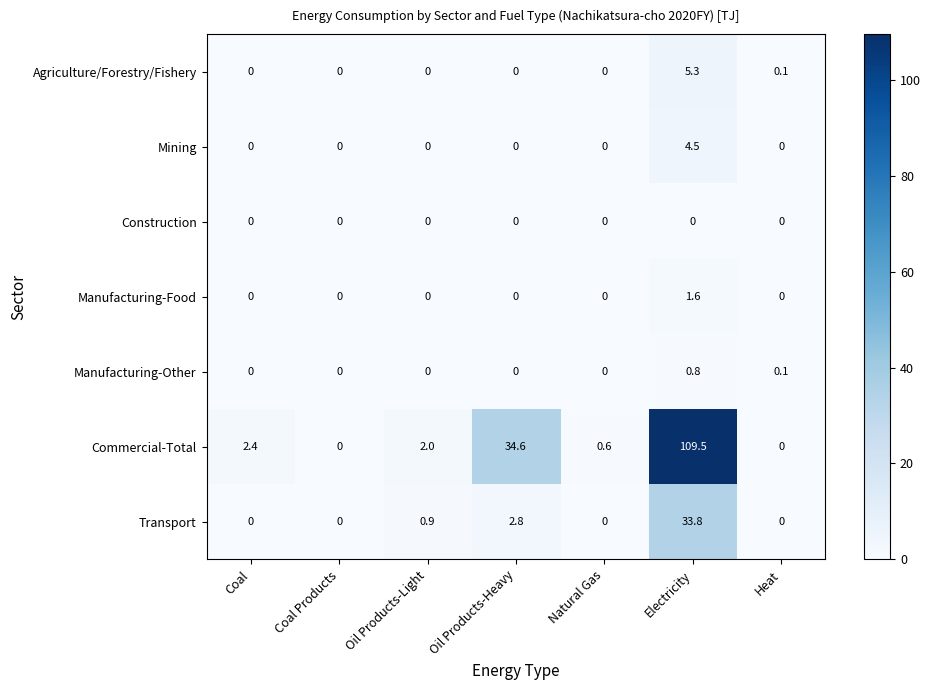

Rank the series by their maximum value, from lowest to highest.

Construction, Manufacturing-Other, Manufacturing-Food, Mining, Agriculture/Forestry/Fishery, Transport, Commercial-Total